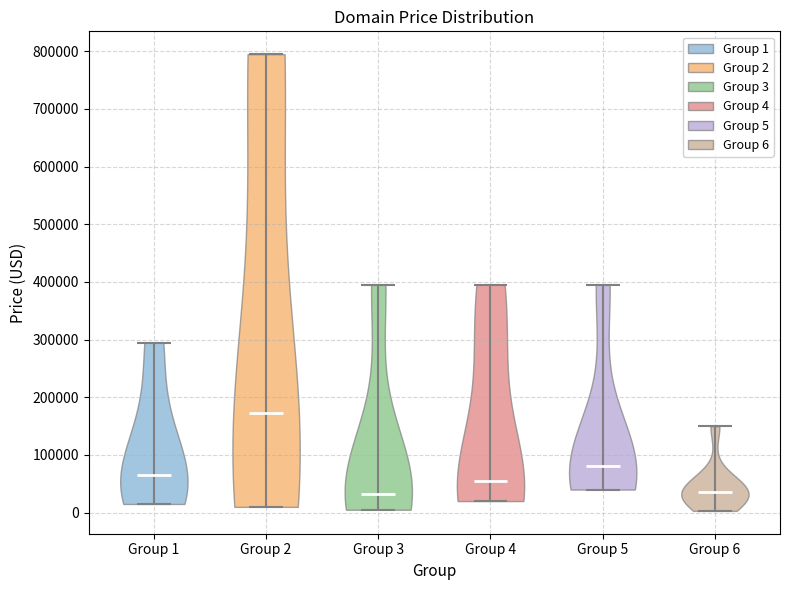

Reading left to right, read every violin against the y-axis: where its median line is, and the lowest and highest points it reaches. The values are not printed on the chart, so give them approximately, as read against the axis.

Group 1: median line 60000, lowest point 10000, highest point 290000
Group 2: median line 170000, lowest point 10000, highest point 790000
Group 3: median line 30000, lowest point 0, highest point 390000
Group 4: median line 50000, lowest point 20000, highest point 390000
Group 5: median line 80000, lowest point 40000, highest point 390000
Group 6: median line 30000, lowest point 0, highest point 150000